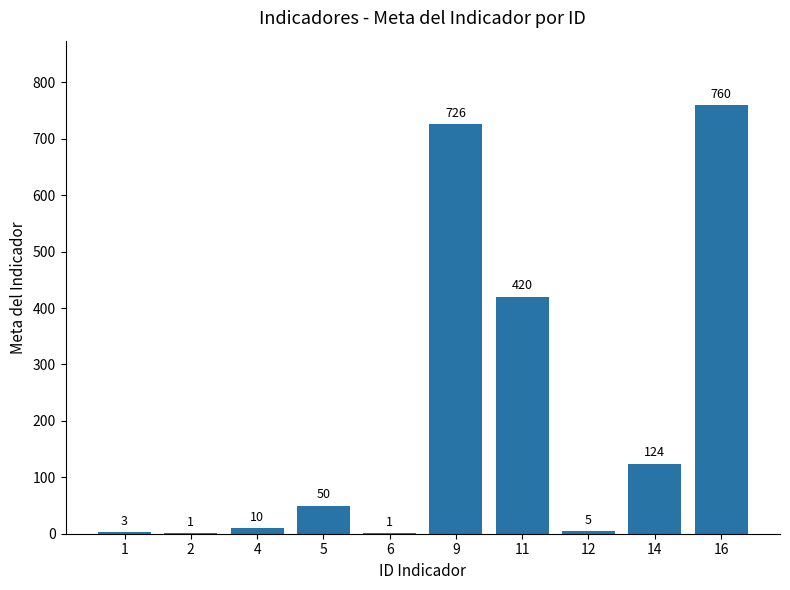

At which category does the chart reach its peak across all series?

16